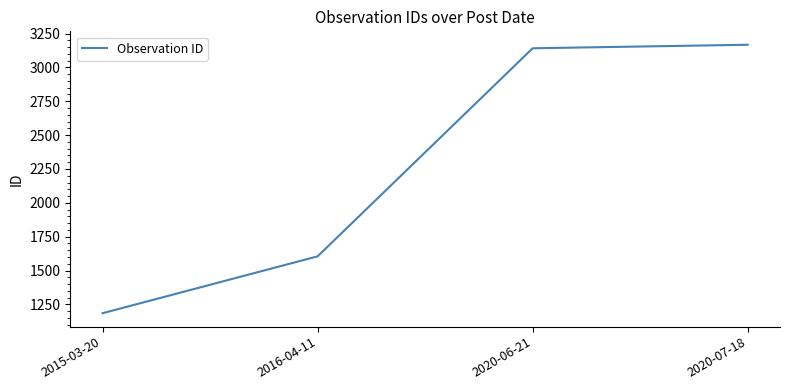

Does the chart display data point markers on the line(s)?

No